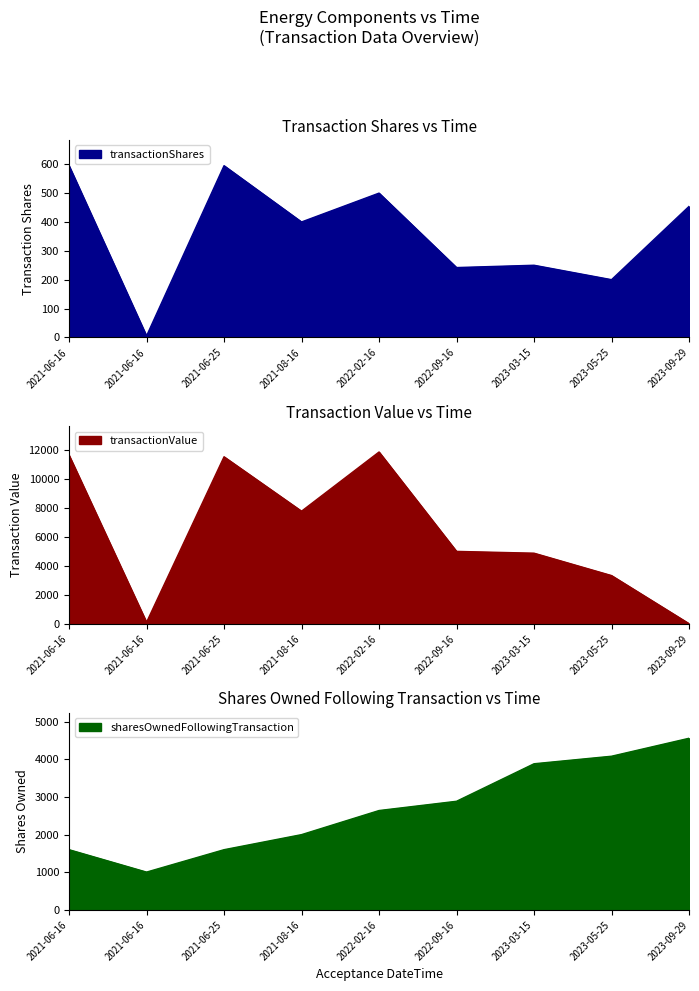

At which category is the sum across all series the highest?

2022-02-16